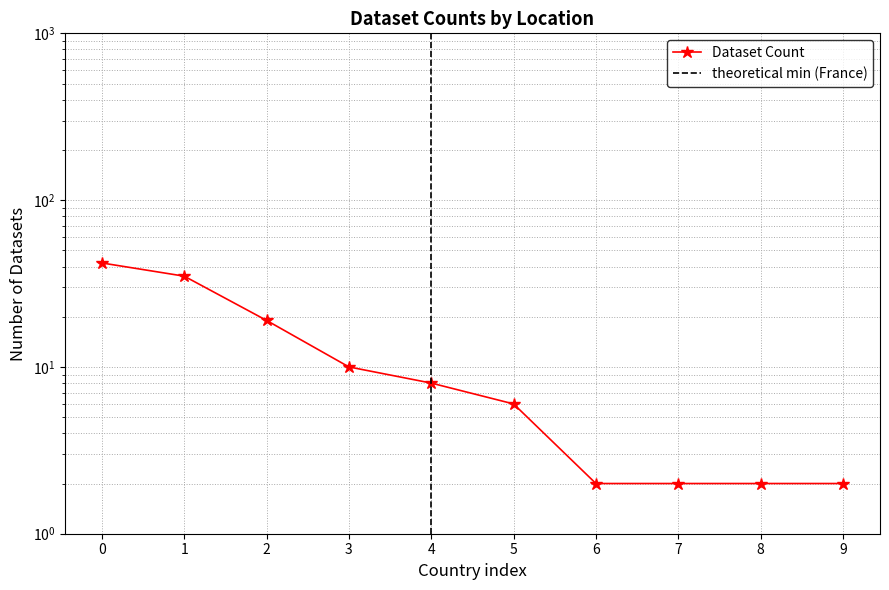

How many data points are less than 8?

5